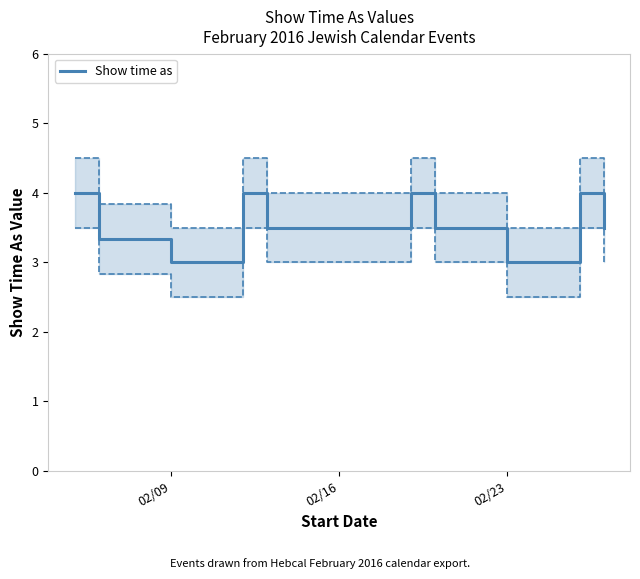

What is the minimum value shown in the chart?

3.0